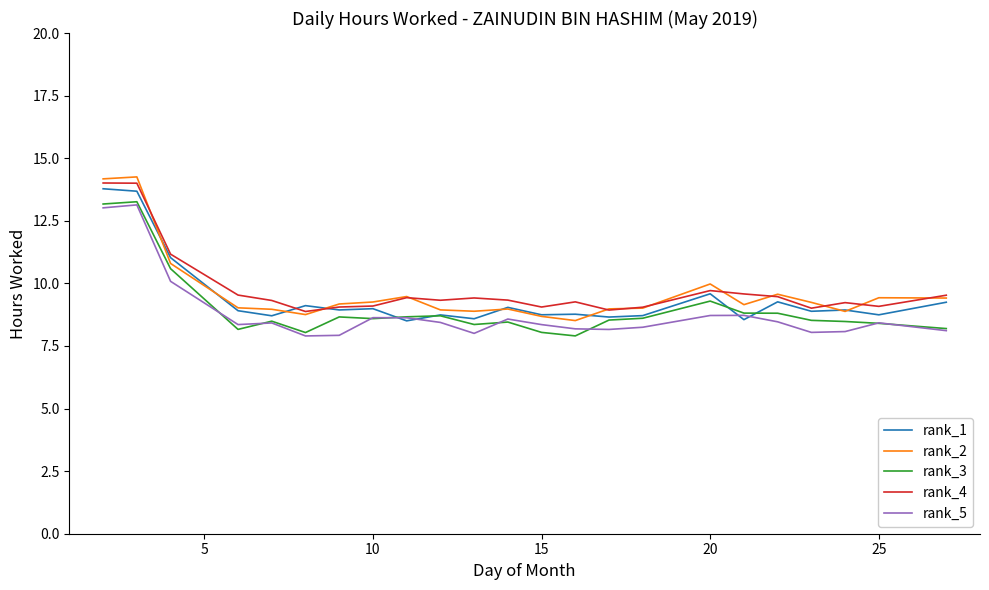

In rank_4, how many points are higher than both neighbors (excluding endpoints)?

5